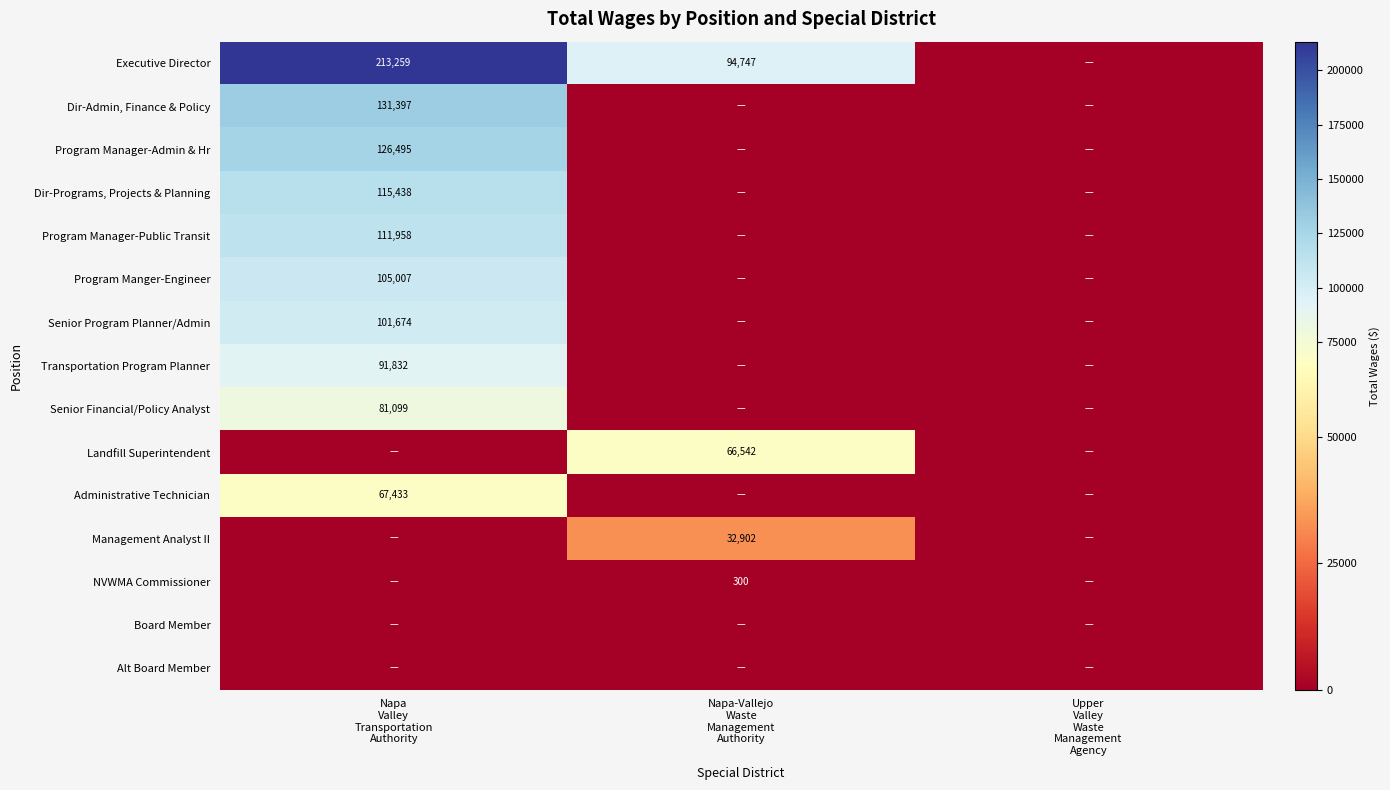

Between Napa
Valley
Transportation
Authority and Upper
Valley
Waste
Management
Agency, which is larger?

Napa
Valley
Transportation
Authority